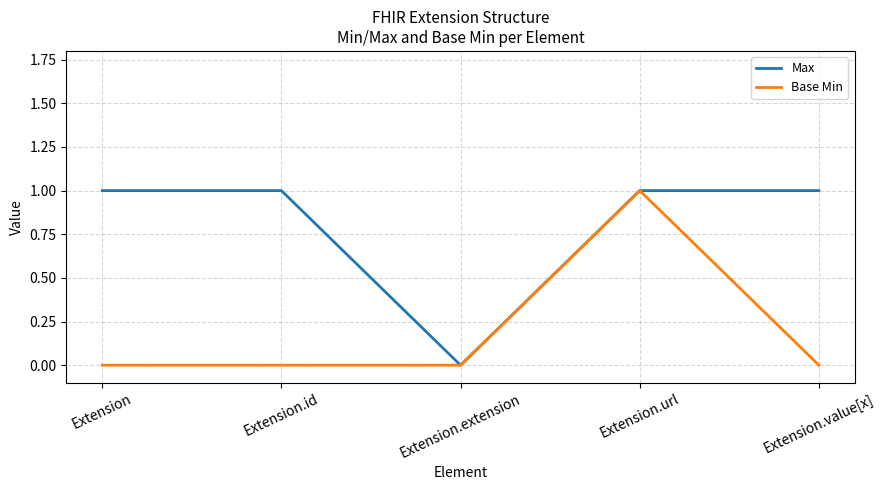

Reading left to right, what are all the values shown in this chart?

Max: Extension=1	Extension.id=1	Extension.extension=0	Extension.url=1	Extension.value[x]=1
Base Min: Extension=0	Extension.id=0	Extension.extension=0	Extension.url=1	Extension.value[x]=0